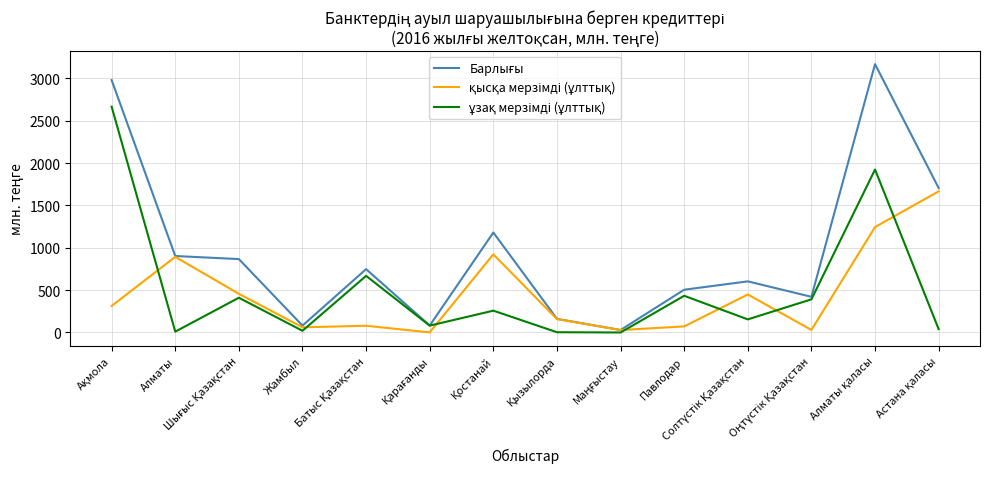

What is the maximum value shown in the chart?

3168.1